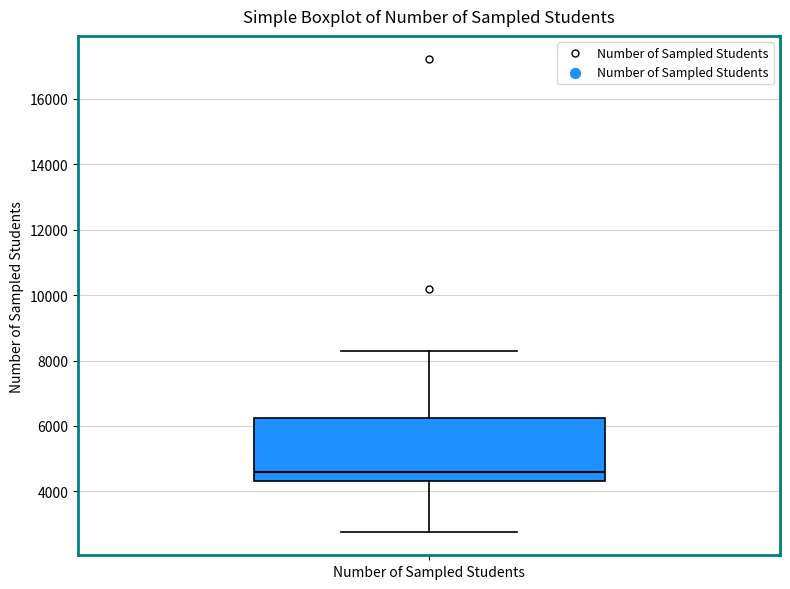

Transcribe this box plot: give where the median line is, the range the box spans, and where the two whiskers end, as read against the y-axis. The values are not printed on the chart, so give them approximately, as read against the axis.

median 4600, box 4400 to 6200, whiskers 2800 to 8400